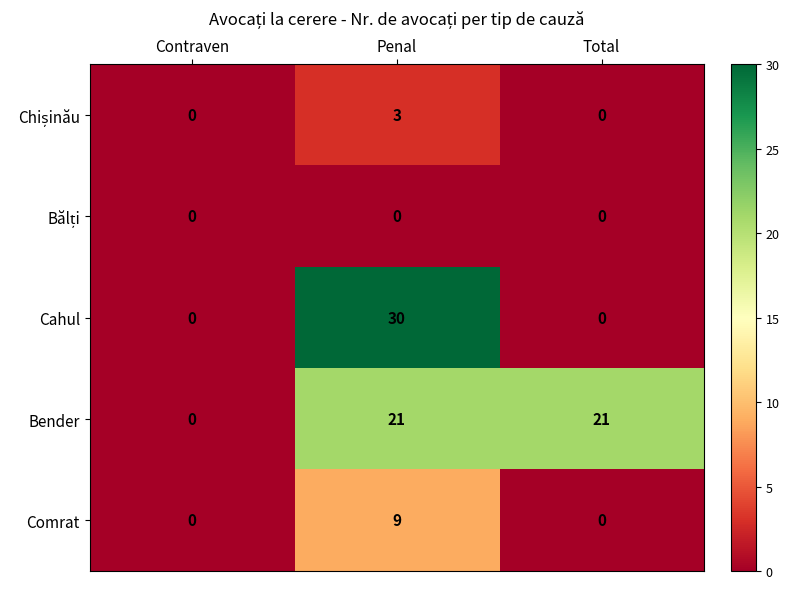

Is it true that Comrat equals 0 at Contraven?

True